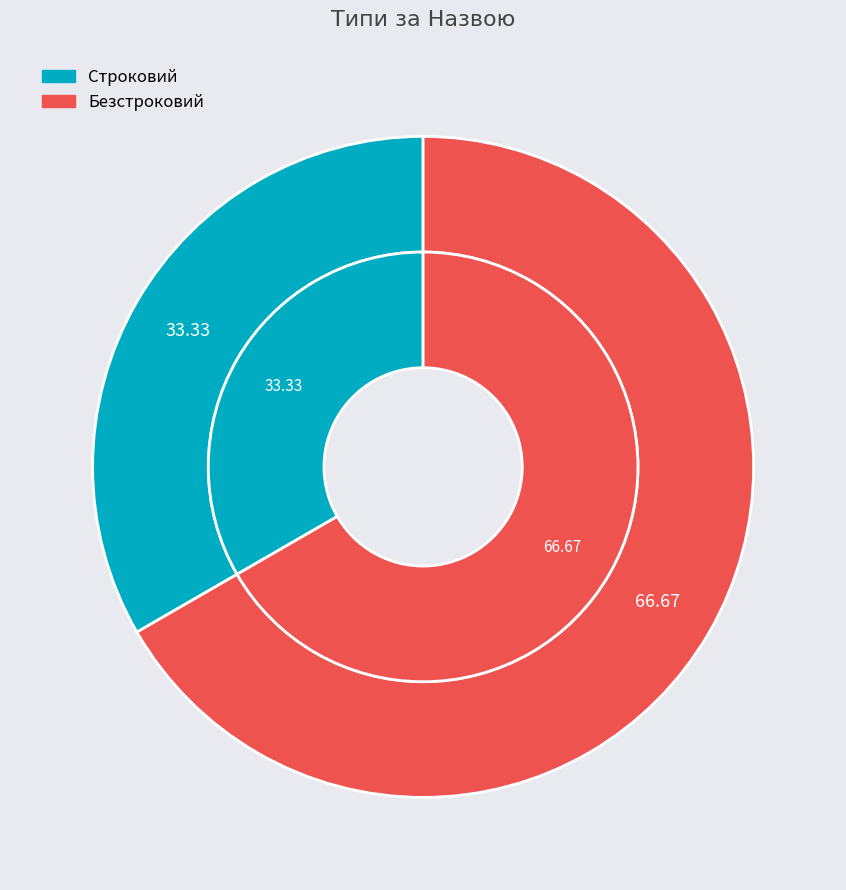

Does Безстроковий represent more than half of the total?

Yes